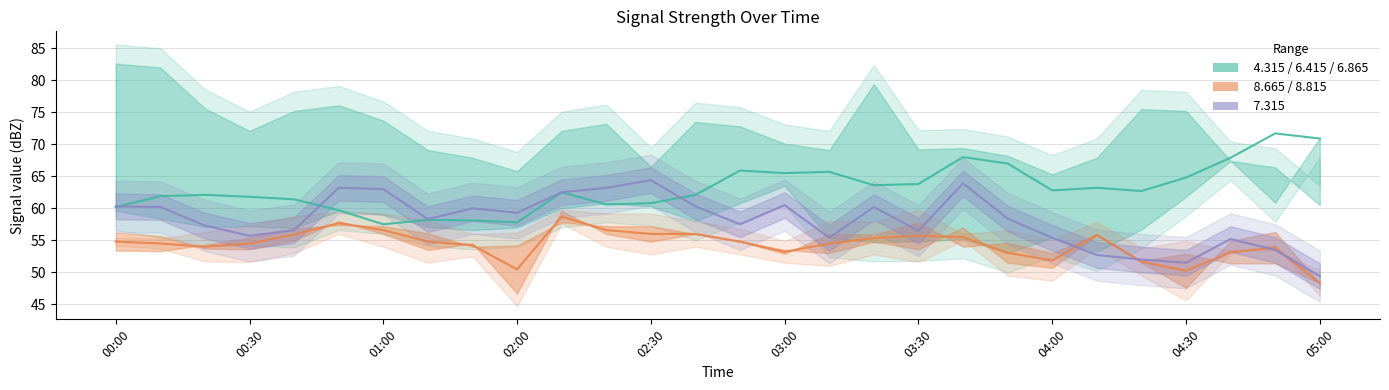

True or false: the data shows 56.6 at 01:00.

True